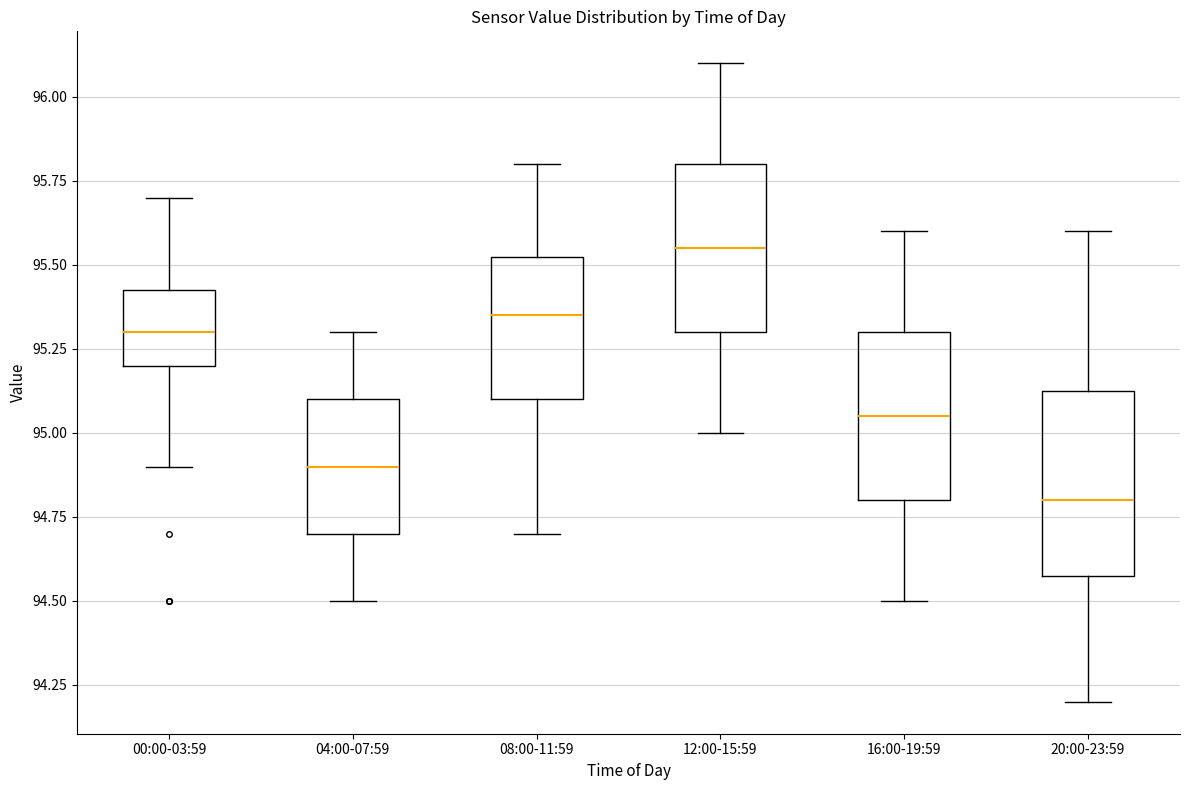

Reading left to right, transcribe this box plot: for each box, give where its median line is, the range the box spans, and where its two whiskers end, as read against the y-axis. The values are not printed on the chart, so give them approximately, as read against the axis.

00:00-03:59: median 95.30, box 95.20 to 95.45, whiskers 94.90 to 95.70
04:00-07:59: median 94.90, box 94.70 to 95.10, whiskers 94.50 to 95.30
08:00-11:59: median 95.35, box 95.10 to 95.55, whiskers 94.70 to 95.80
12:00-15:59: median 95.55, box 95.30 to 95.80, whiskers 95.00 to 96.10
16:00-19:59: median 95.05, box 94.80 to 95.30, whiskers 94.50 to 95.60
20:00-23:59: median 94.80, box 94.60 to 95.15, whiskers 94.20 to 95.60